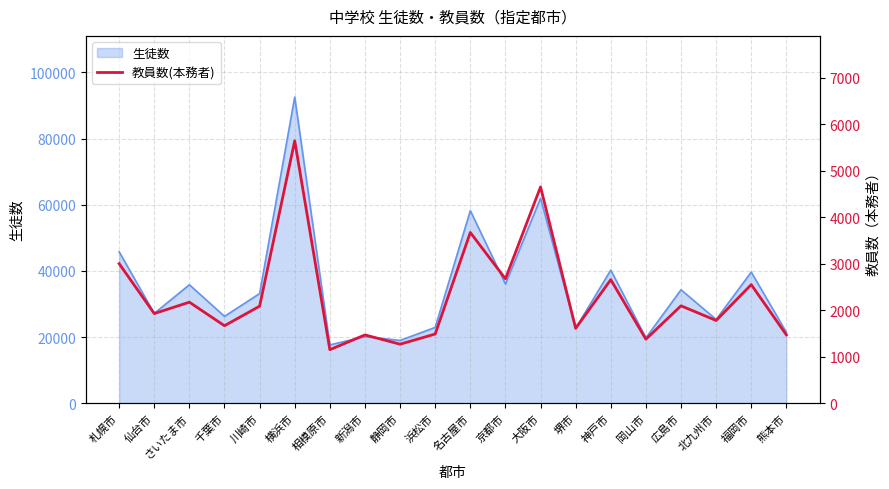

Reading right to left, extract all data points from this chart.

熊本市=1469	福岡市=2549	北九州市=1778	広島市=2094	岡山市=1376	神戸市=2656	堺市=1610	大阪市=4651	京都市=2674	名古屋市=3671	浜松市=1487	静岡市=1268	新潟市=1468	相模原市=1150	横浜市=5642	川崎市=2086	千葉市=1665	さいたま市=2172	仙台市=1927	札幌市=3001